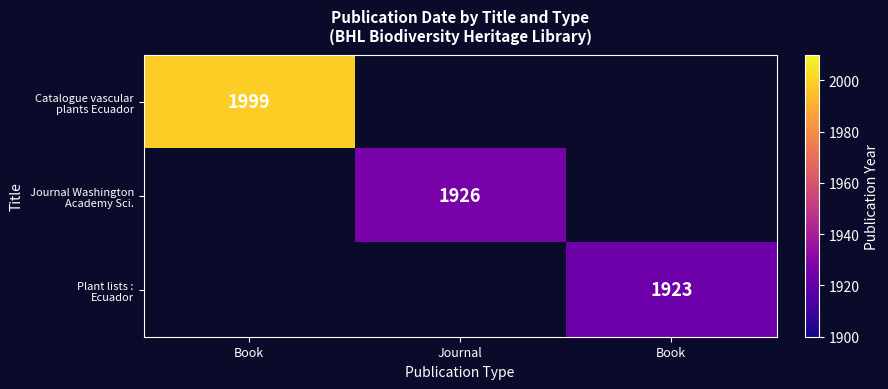

How many categories are shown in the chart?

3